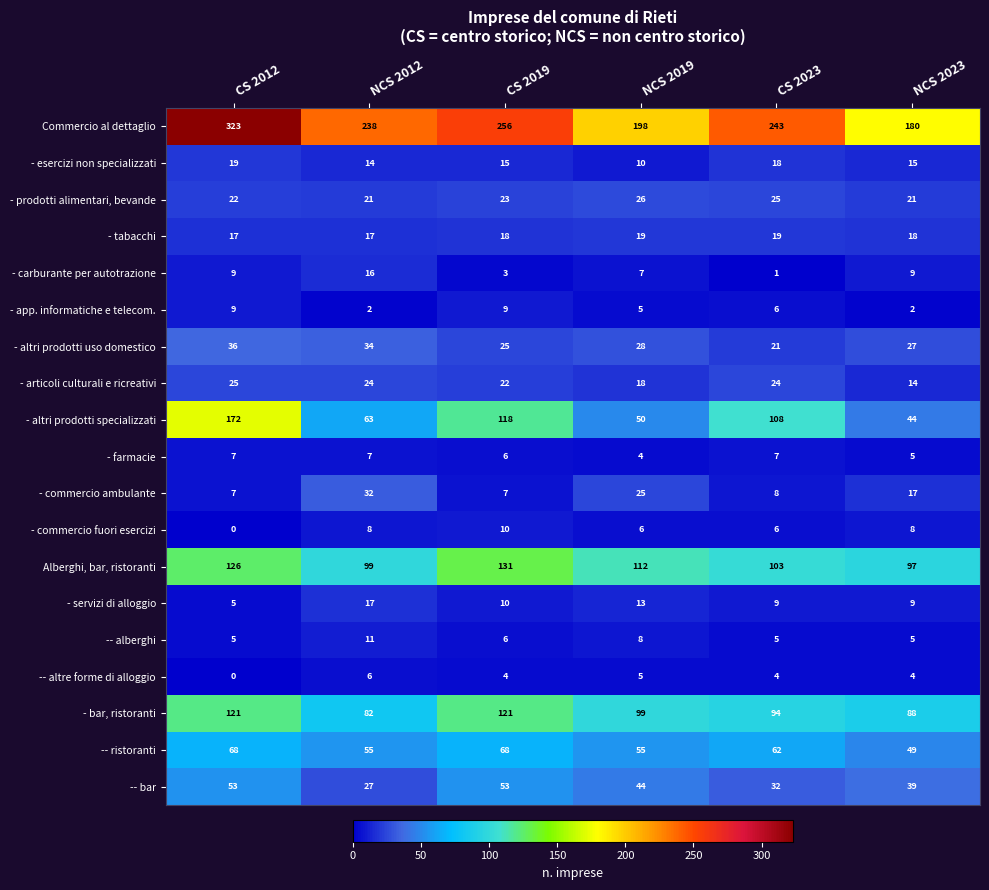

Which series has the largest range (max minus min)?

Commercio al dettaglio